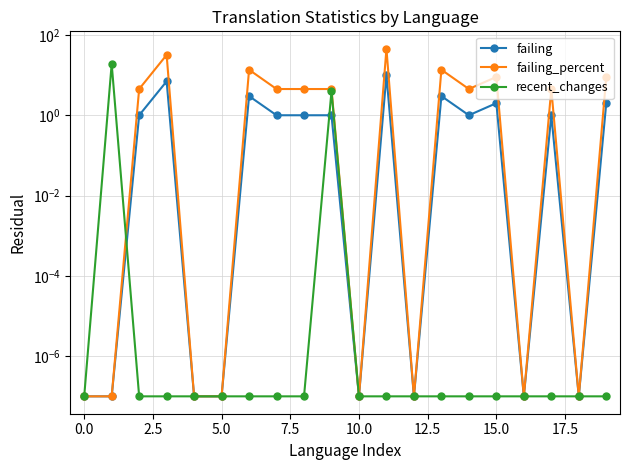

How many series are shown in this chart?

3